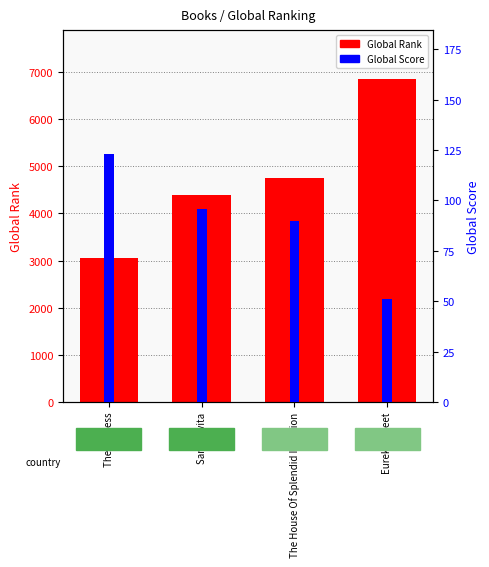

What is the difference between the maximum and minimum values in the Global Rank series?

3810